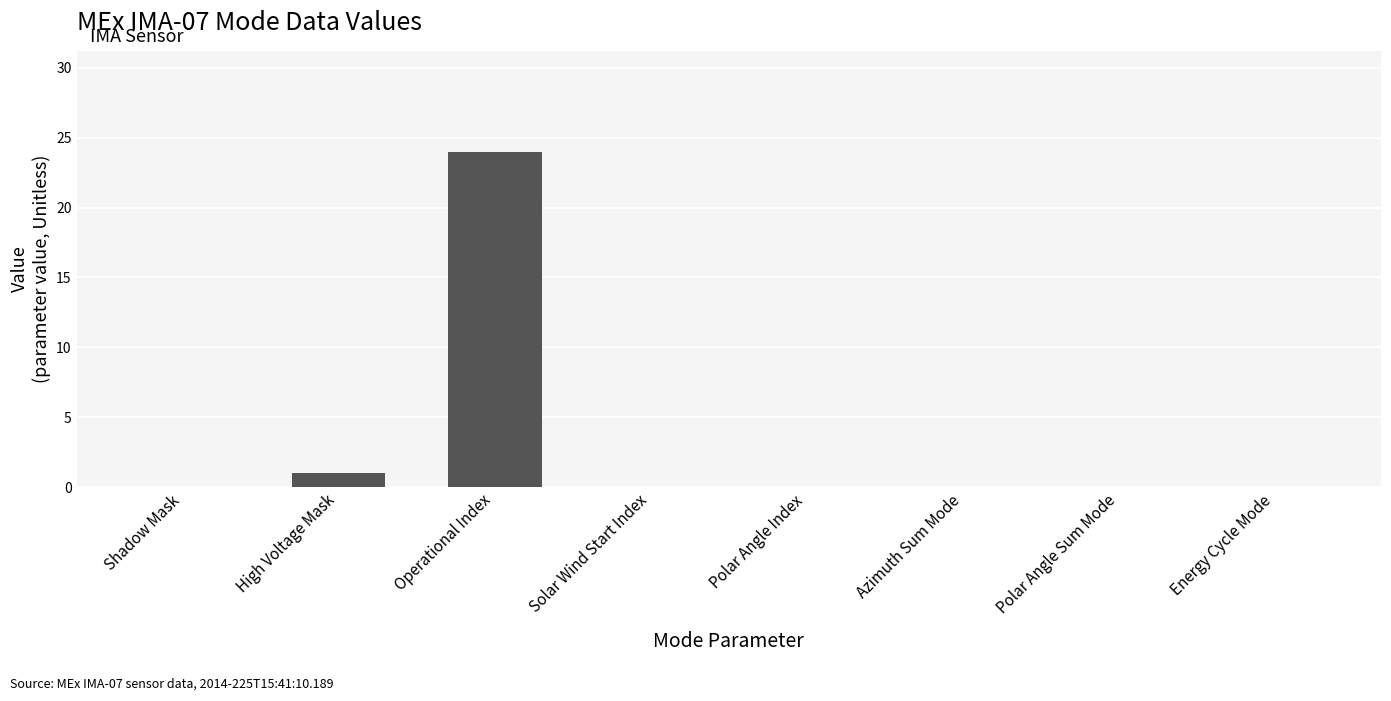

The chart shows a value of 0 at Energy Cycle Mode. True or false?

True